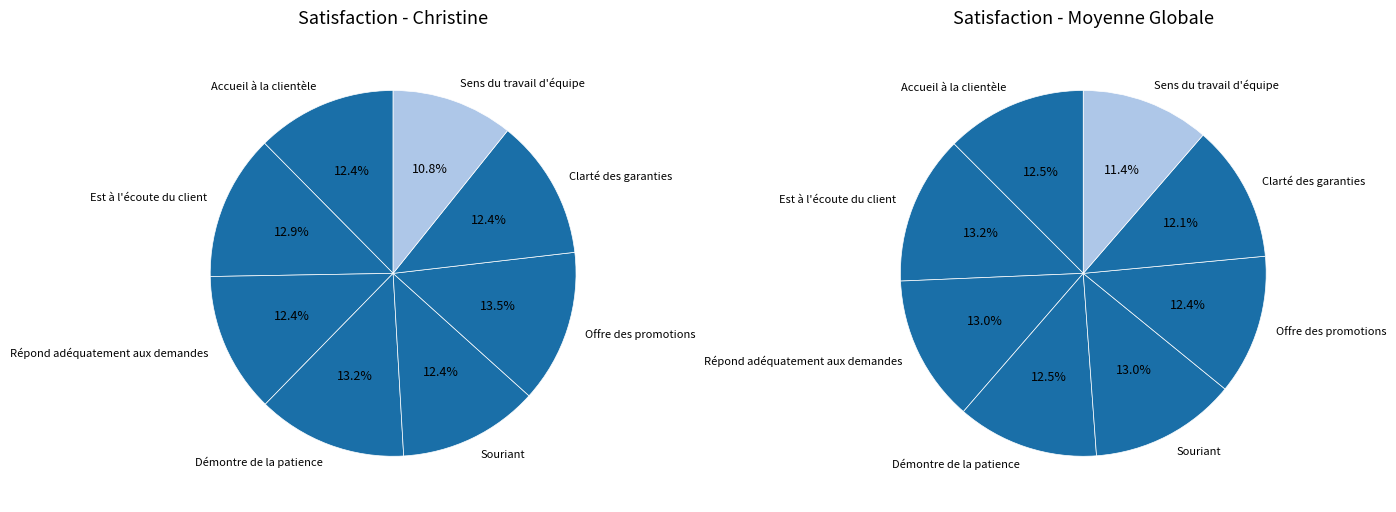

The Répond adéquatement aux demandes slice represents 21% of the pie. True or false?

False